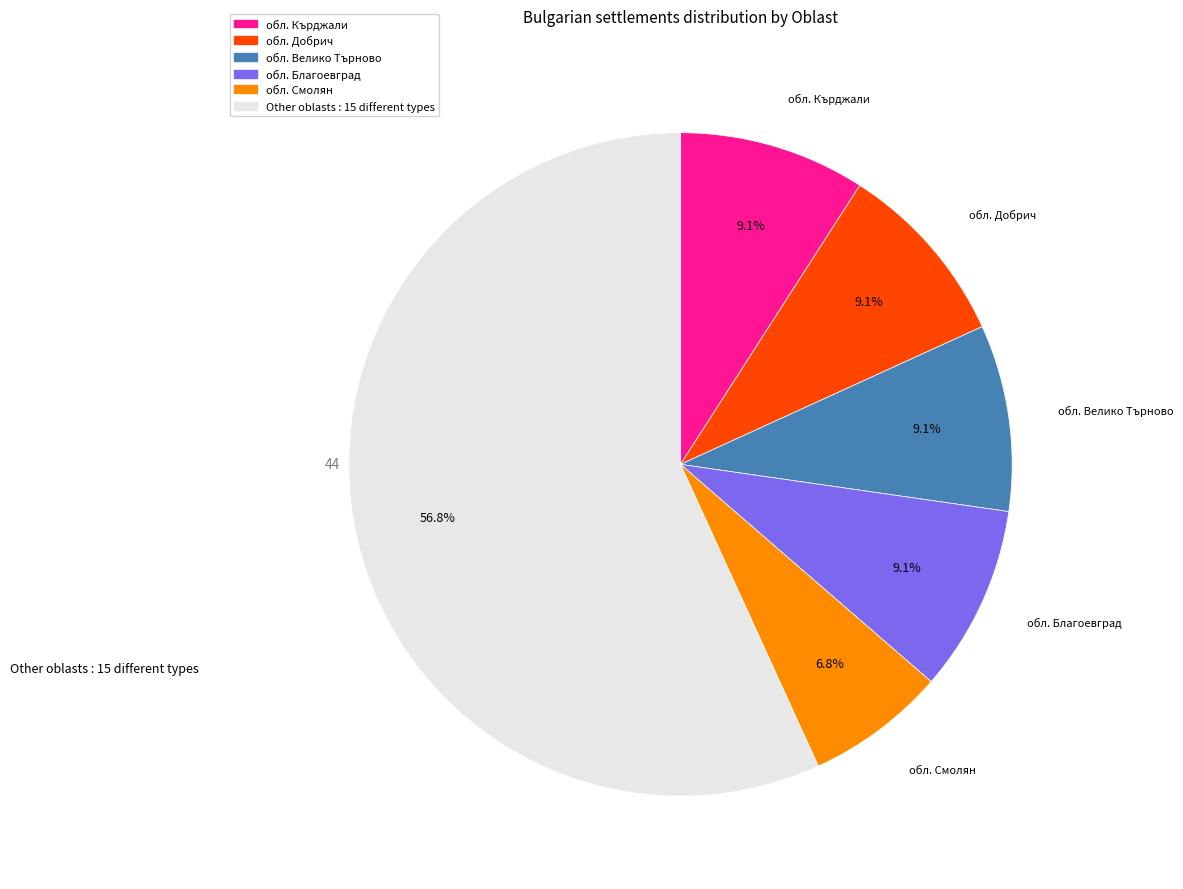

Does any single category account for the majority?

Yes